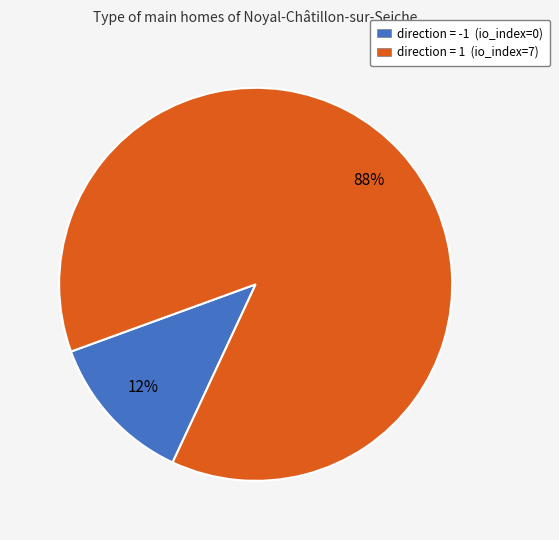

What is the largest slice in the pie chart?

direction = 1 (io_index=7)